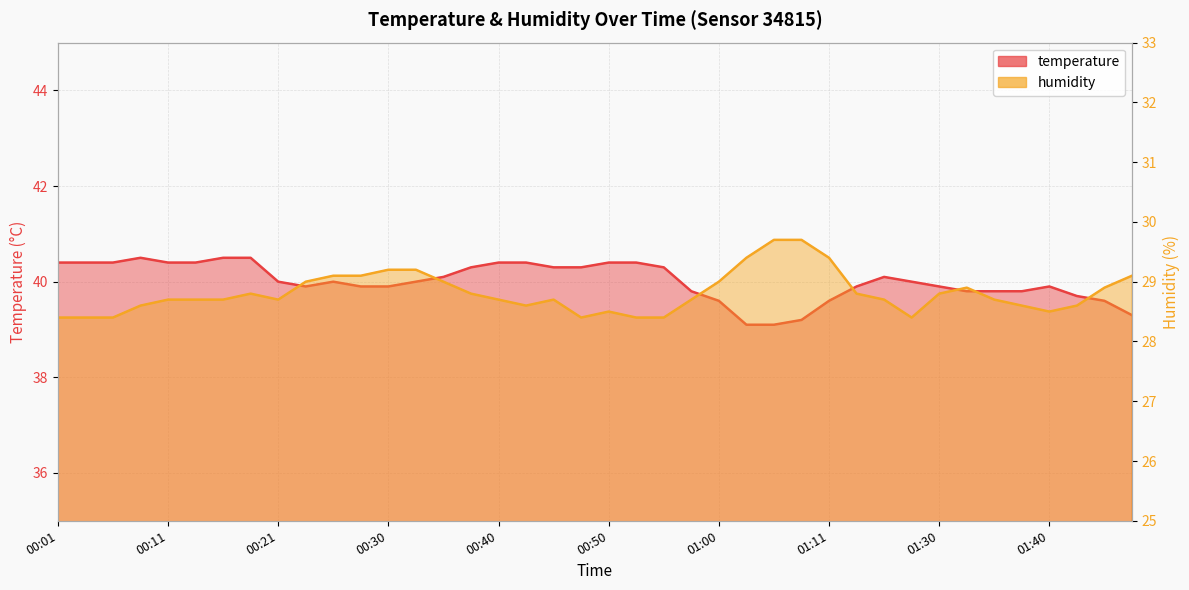

Which category has the lowest value in the temperature series?

01:03